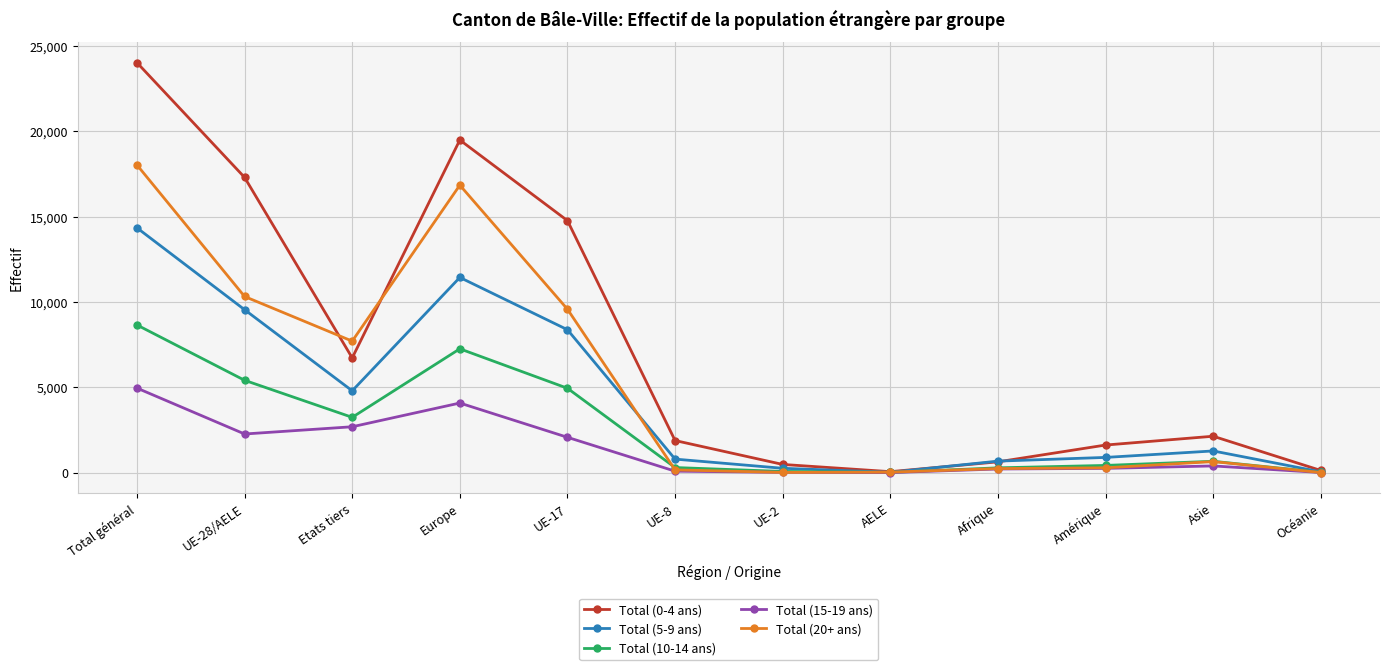

What is the label of the 4th point from the left?

Europe